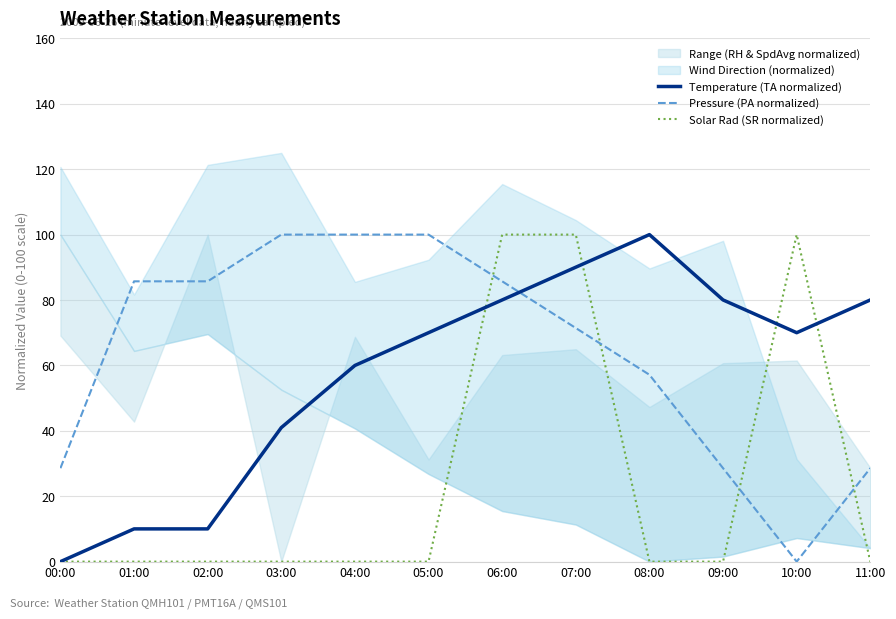

Which category has the highest value across all series?

08:00